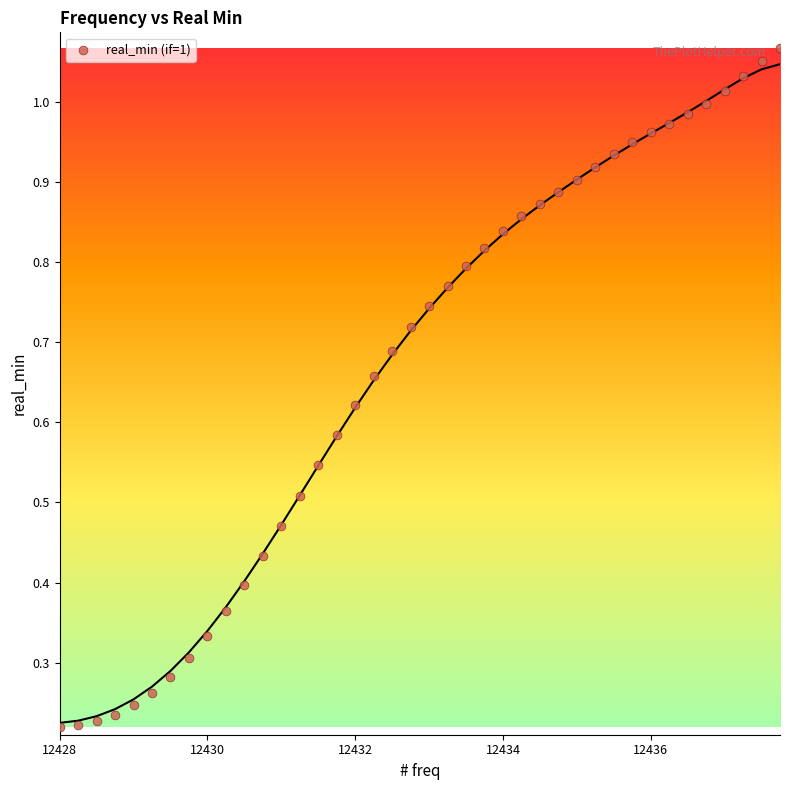

What is the range of X values (max minus min)?

9.8